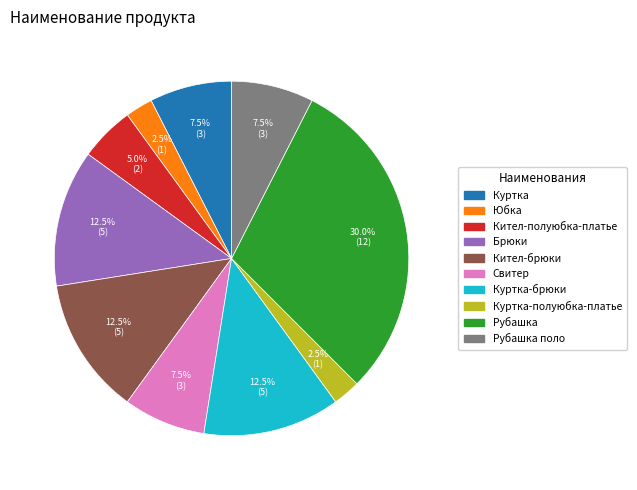

Is there a majority slice in this chart?

No